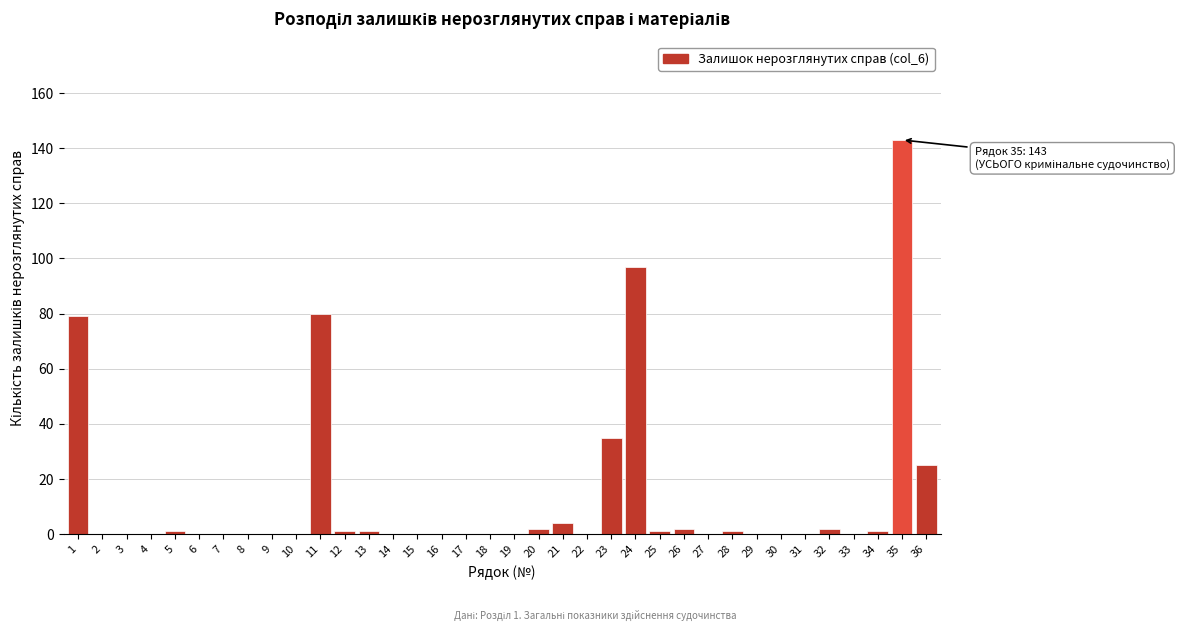

What is the change in value from 6 to 11?

+80